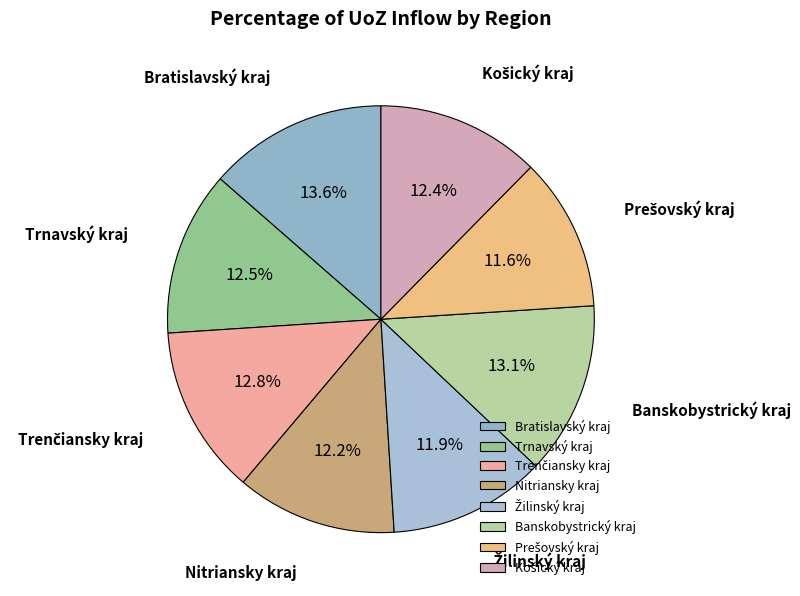

What percentage is the Nitriansky kraj slice, to the nearest percent?

12%